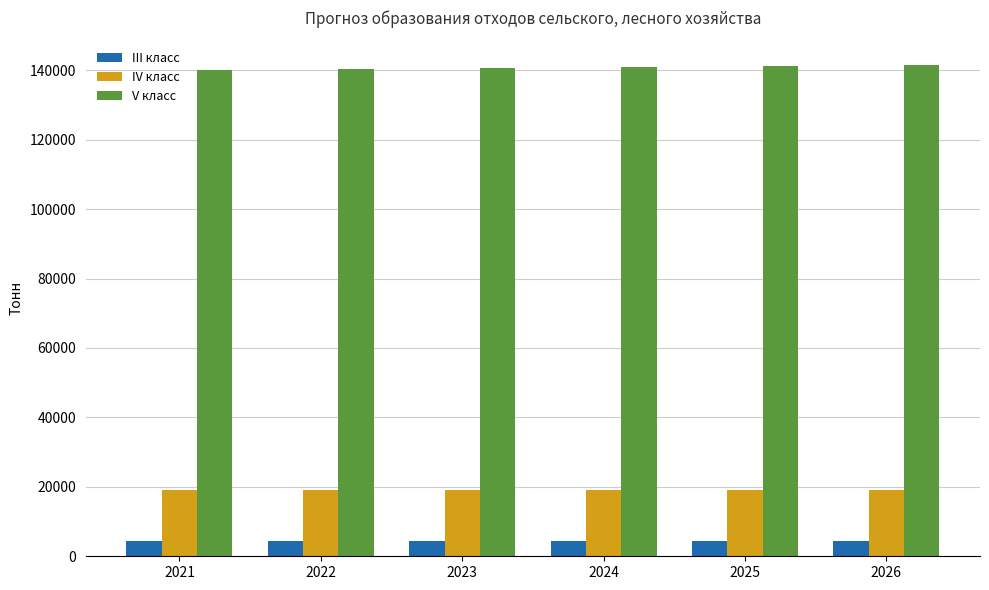

What is the total value across all series at 2026?

165199.9